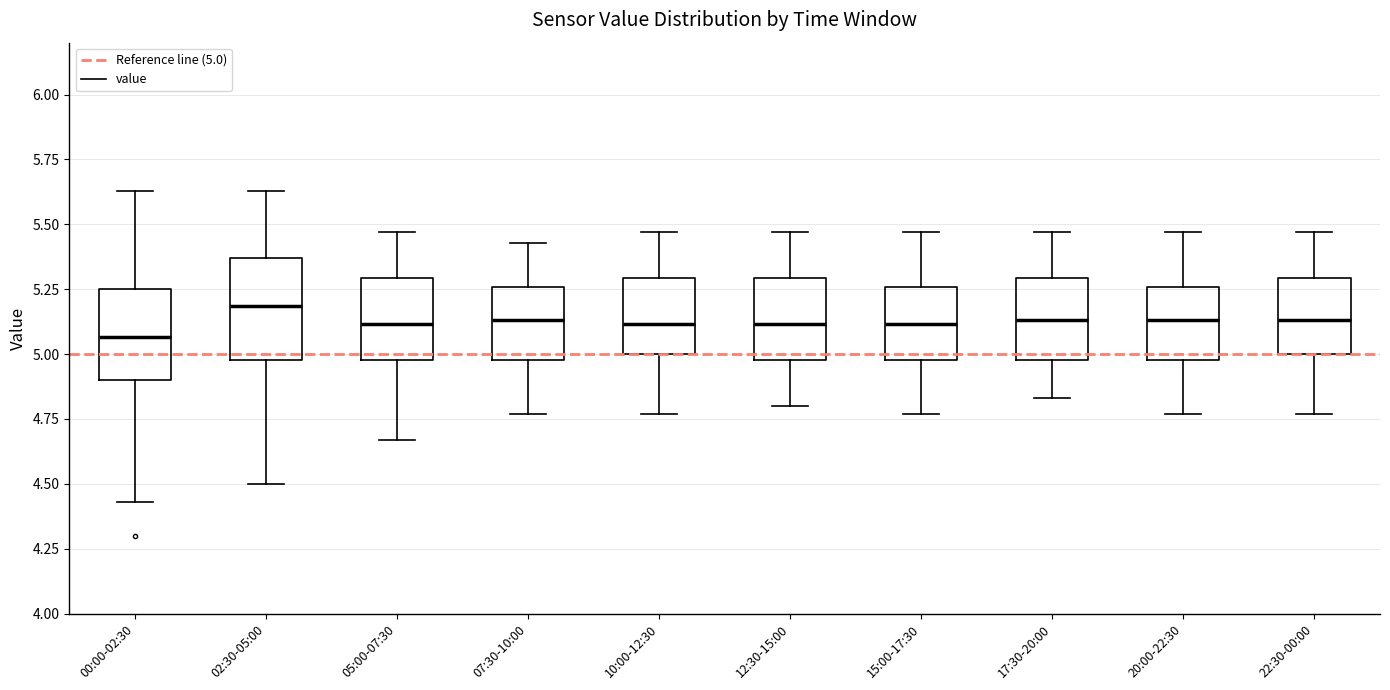

Where does the upper whisker of the box for 15:00-17:30 end on the y-axis? The values are not printed on the chart, so give them approximately, as read against the axis.

5.45